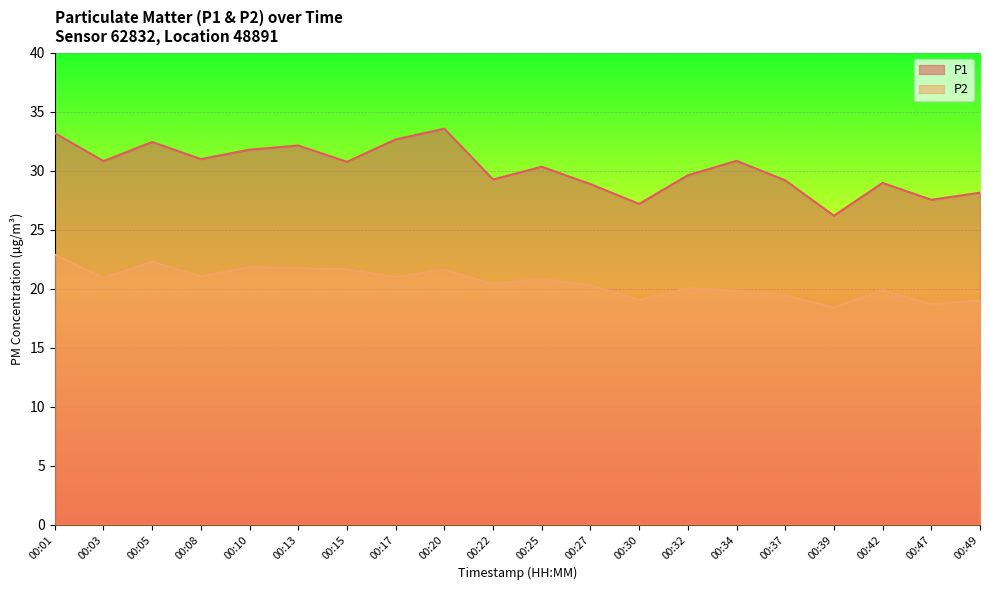

What is the maximum value shown in the chart?

33.6